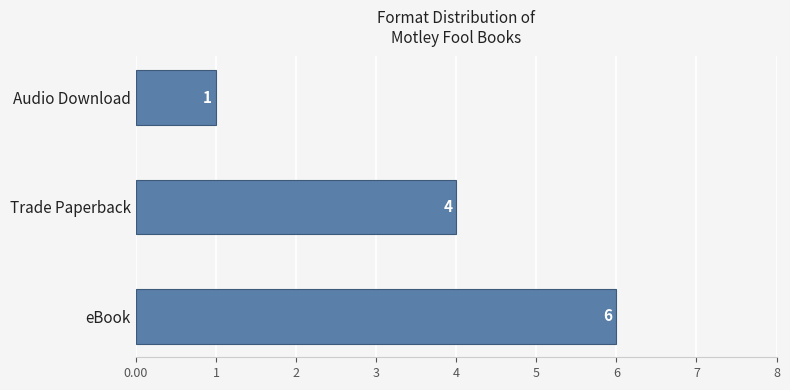

Rank the categories by value from highest to lowest.

eBook, Trade Paperback, Audio Download